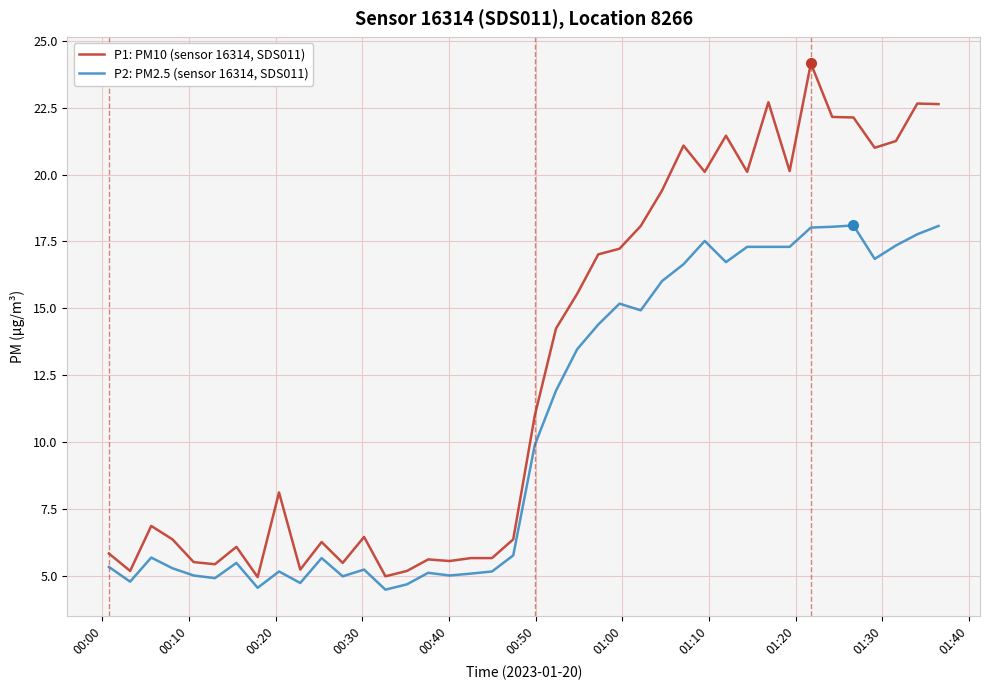

What is the smallest value displayed?

4.5